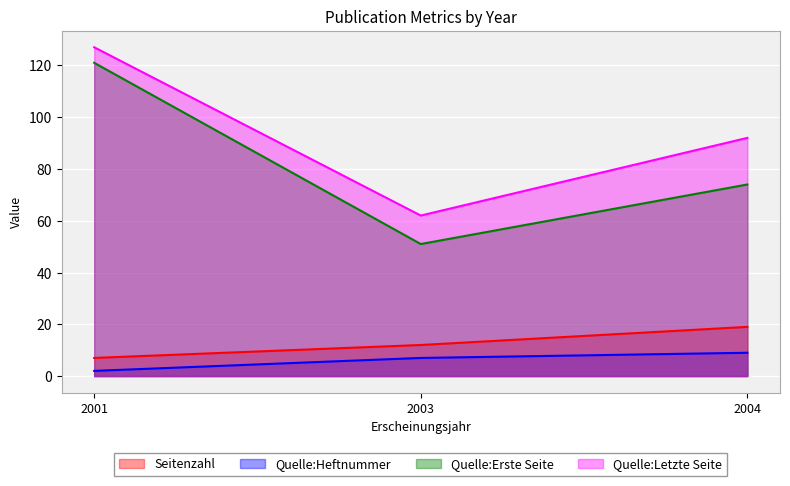

Which series changed the most between 2001 and 2004?

Quelle:Erste Seite